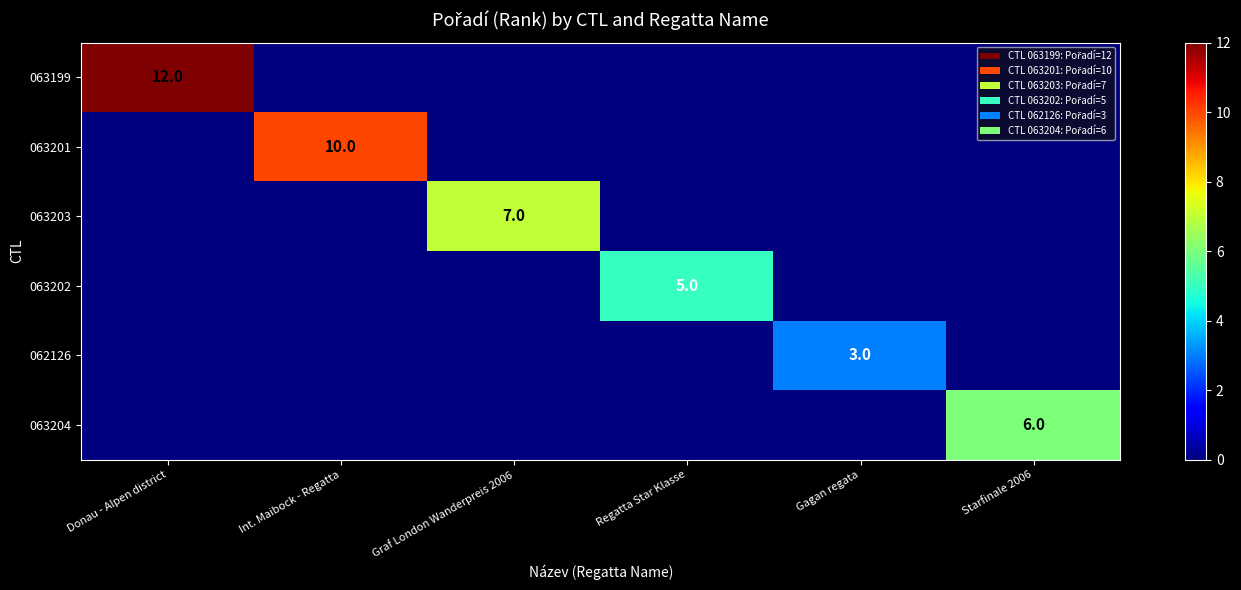

True or false: 062126 has a value of 1 at Gagan regata.

False